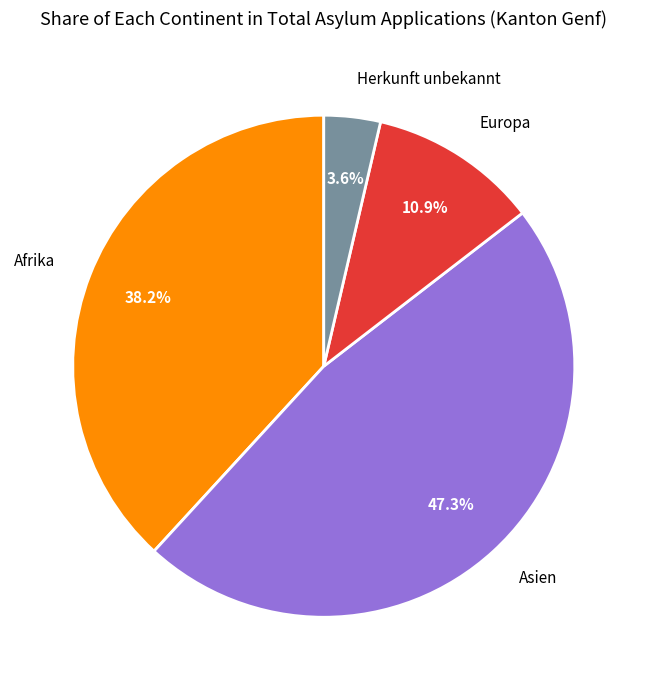

Combined, what portion of the pie is Asien and Herkunft unbekannt?

50.9%